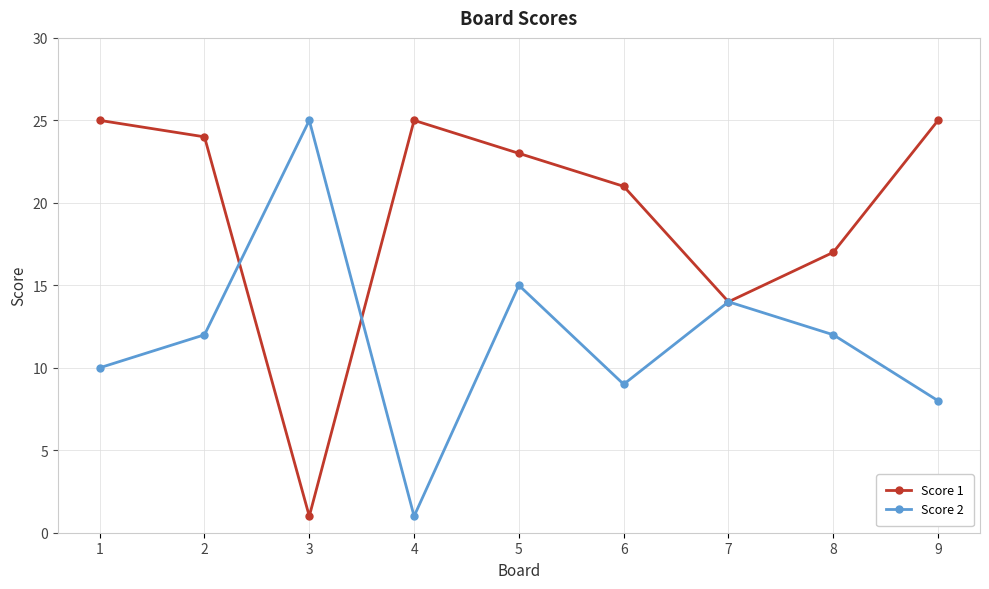

What is the value of the Score 1 point at the 5th from the left?

23